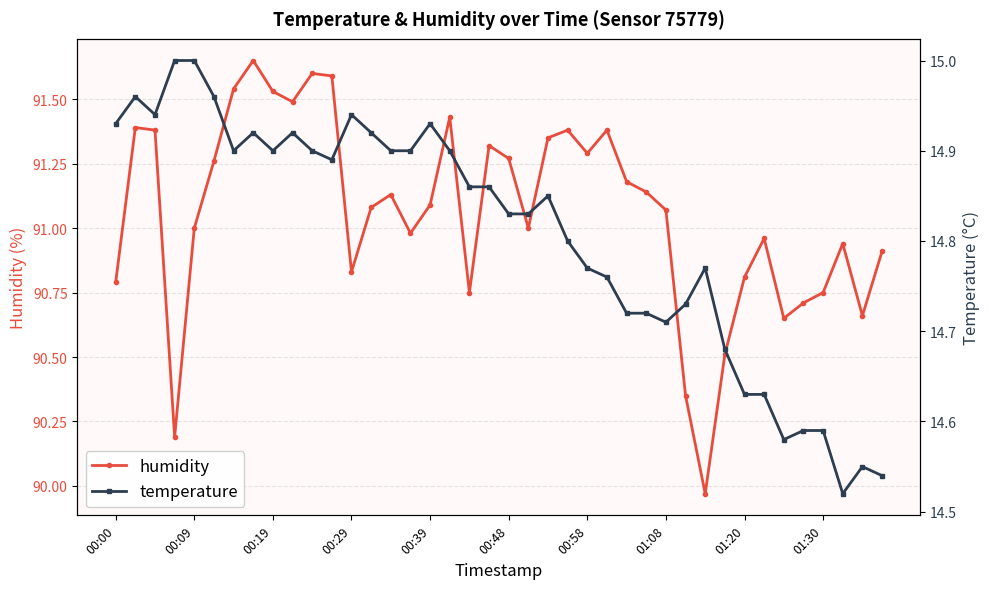

Does the chart display data point markers on the line(s)?

Yes